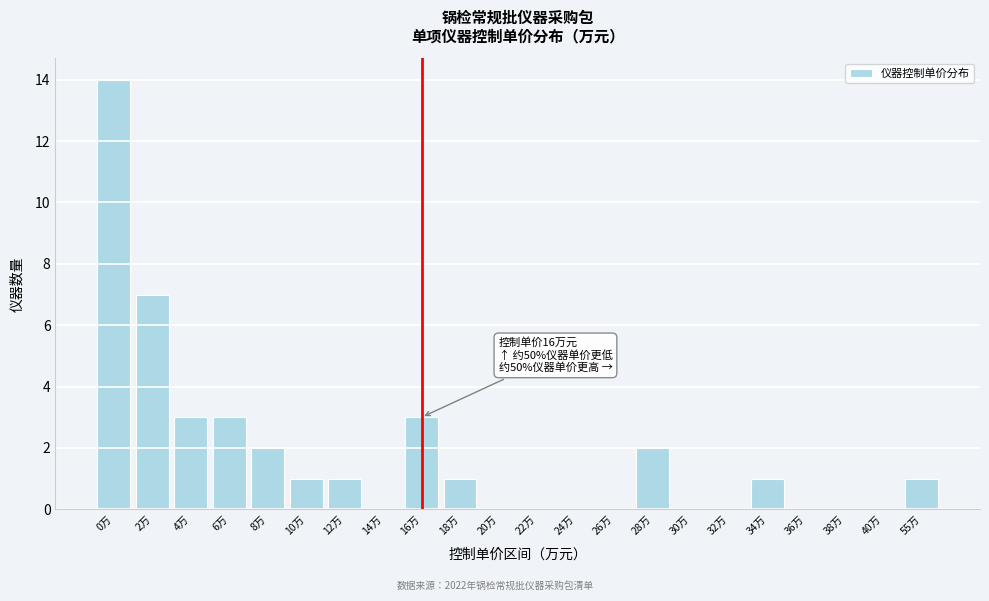

Reading left to right, transcribe all the data shown in this chart.

0万=14	2万=7	4万=3	6万=3	8万=2	10万=1	12万=1	14万=0	16万=3	18万=1	20万=0	22万=0	24万=0	26万=0	28万=2	30万=0	32万=0	34万=1	36万=0	38万=0	40万=0	55万=1